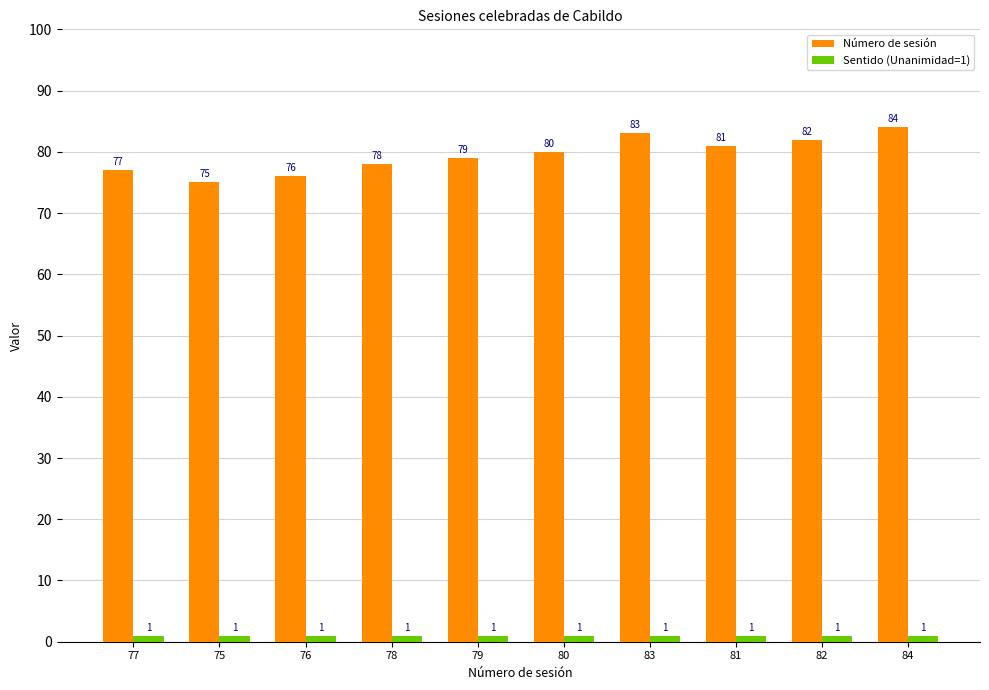

Which series has the widest spread of values?

Número de sesión